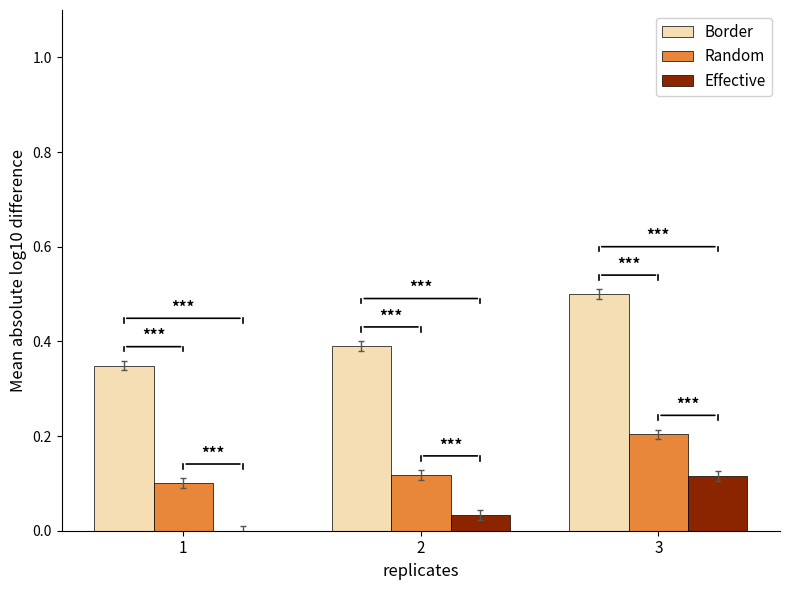

How many positive values does the Effective series have?

2